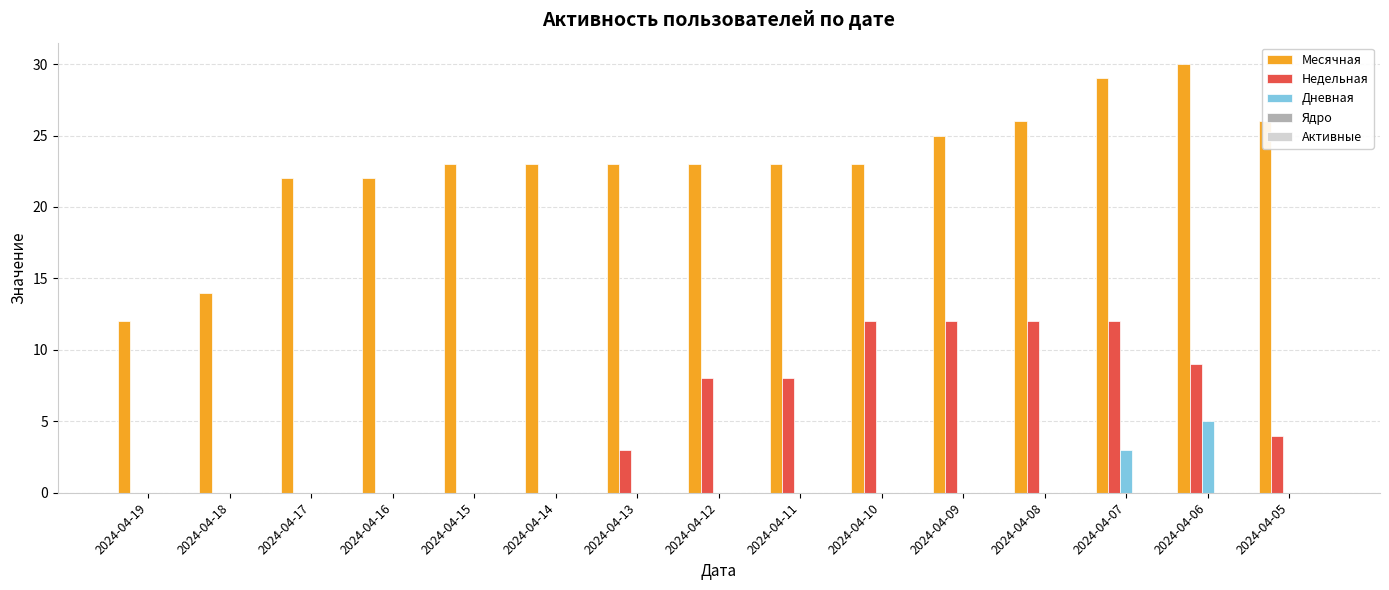

What is the highest value of the Недельная series?

12